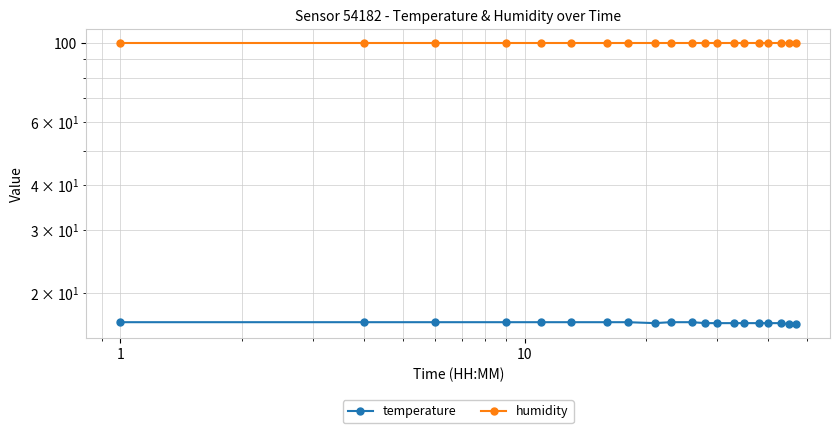

What is the smallest value displayed?

16.4